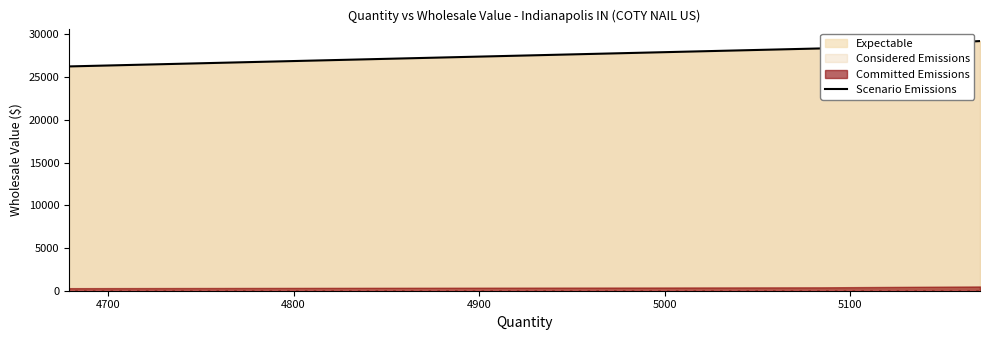

What is the greatest value displayed?

29228.5